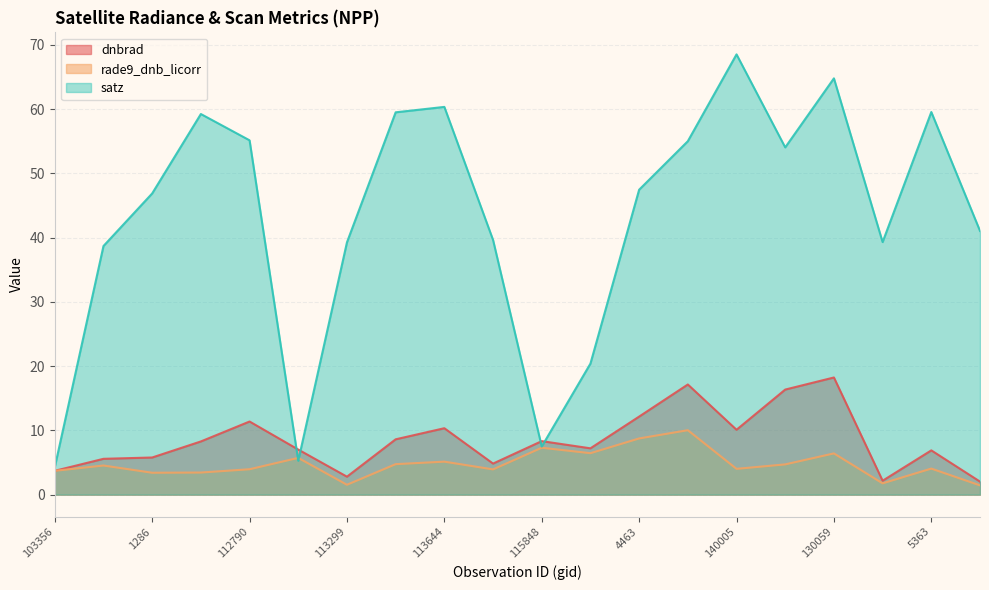

Reading left to right, list all the values displayed in this chart.

dnbrad: 103356=3.7	854=5.6	1286=5.8	1520=8.3	112790=11.4	113127=7.0	113299=2.8	2816=8.6	113644=10.3	3347=4.8	115848=8.3	122288=7.2	4463=12.1	123011=17.1	140005=10.1	4931=16.3	130059=18.2	131704=2.2	5363=6.9	132248=2.0
rade9_dnb_licorr: 103356=3.7	854=4.5	1286=3.4	1520=3.4	112790=4.0	113127=5.7	113299=1.5	2816=4.7	113644=5.1	3347=3.9	115848=7.3	122288=6.4	4463=8.7	123011=10.0	140005=4.0	4931=4.7	130059=6.4	131704=1.8	5363=4.1	132248=1.4
satz: 103356=4.3	854=38.7	1286=46.9	1520=59.2	112790=55.1	113127=5.3	113299=39.3	2816=59.5	113644=60.3	3347=39.6	115848=7.5	122288=20.4	4463=47.4	123011=55.0	140005=68.5	4931=54.0	130059=64.8	131704=39.3	5363=59.5	132248=41.0